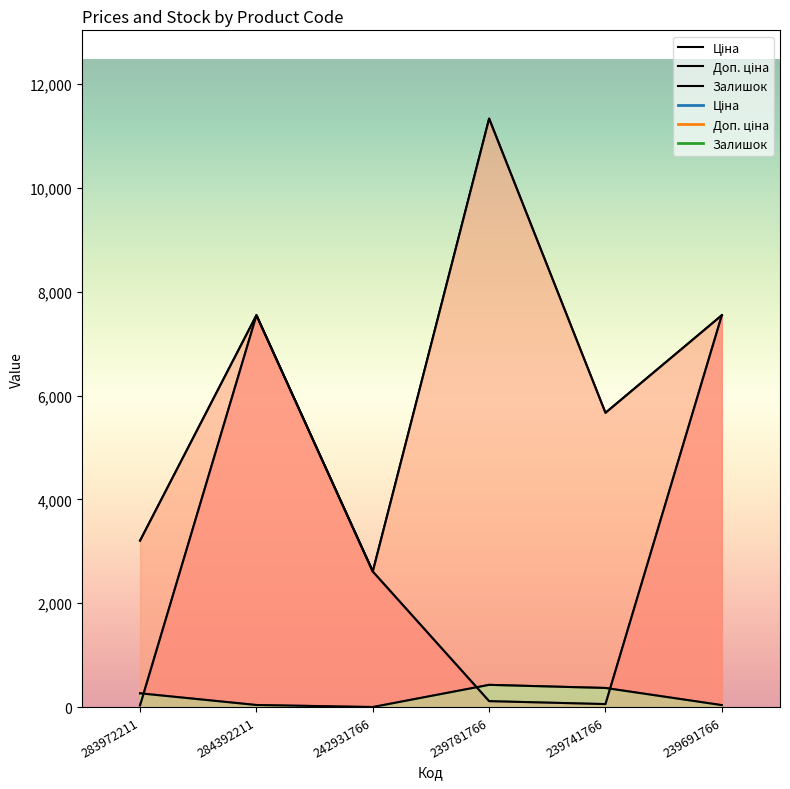

Reading right to left, extract all data points from this chart.

Ціна: 7545.9	56.7	113.3	2610.0	7545.9	32.0
Доп. ціна: 7545.9	5667.0	11334.0	2610.0	7545.9	3205.0
Залишок: 37.0	367.0	427.0	0.0	39.0	264.0